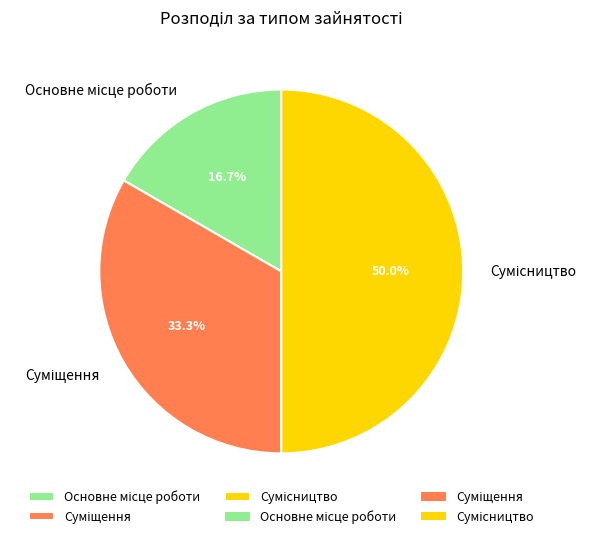

Which has a higher value, Основне місце роботи or Сумісництво?

Сумісництво